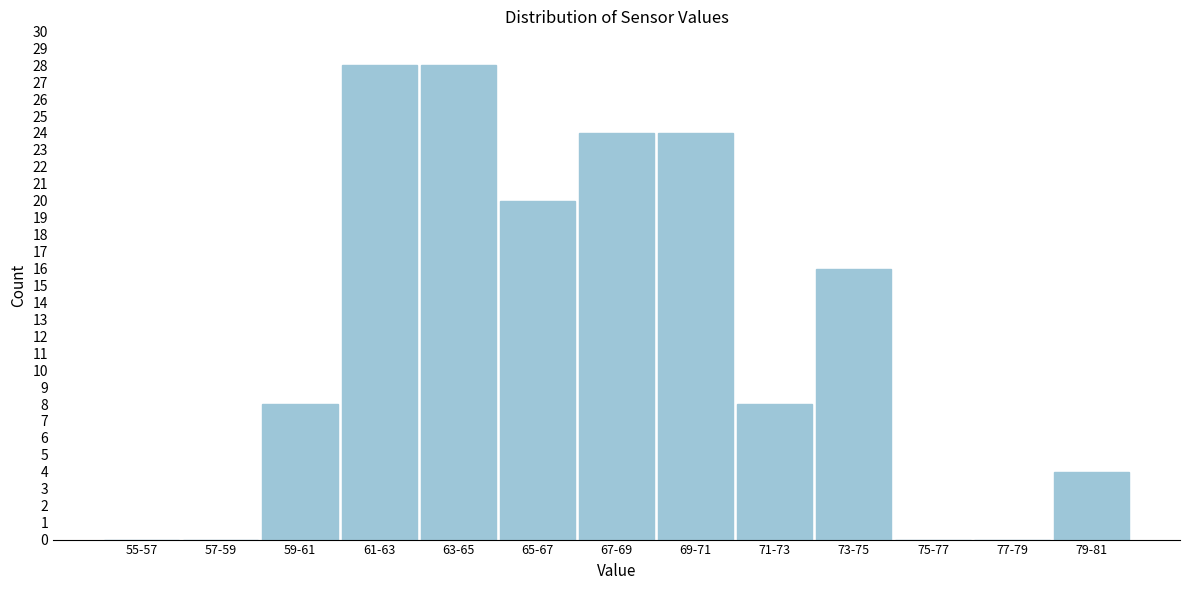

Reading left to right, what are all the values shown in this chart?

55-57=0	57-59=0	59-61=8	61-63=28	63-65=28	65-67=20	67-69=24	69-71=24	71-73=8	73-75=16	75-77=0	77-79=0	79-81=4